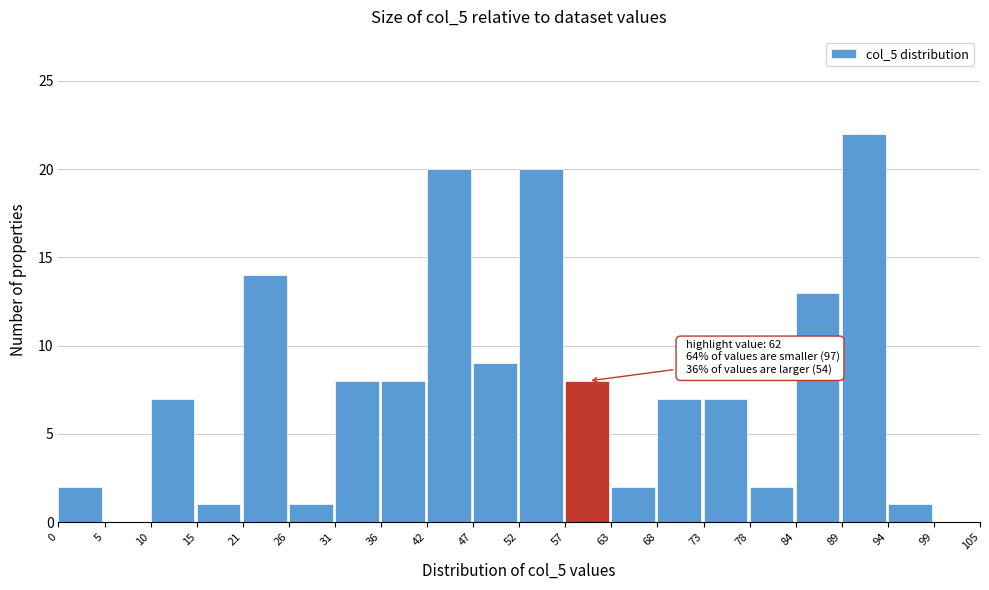

Which range on the x-axis has the tallest bar?

89 to 94